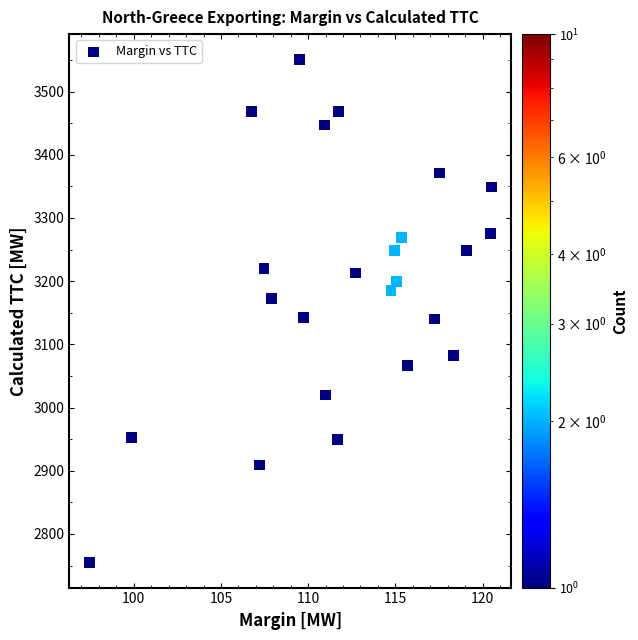

What is the range of Y values (max minus min)?

796